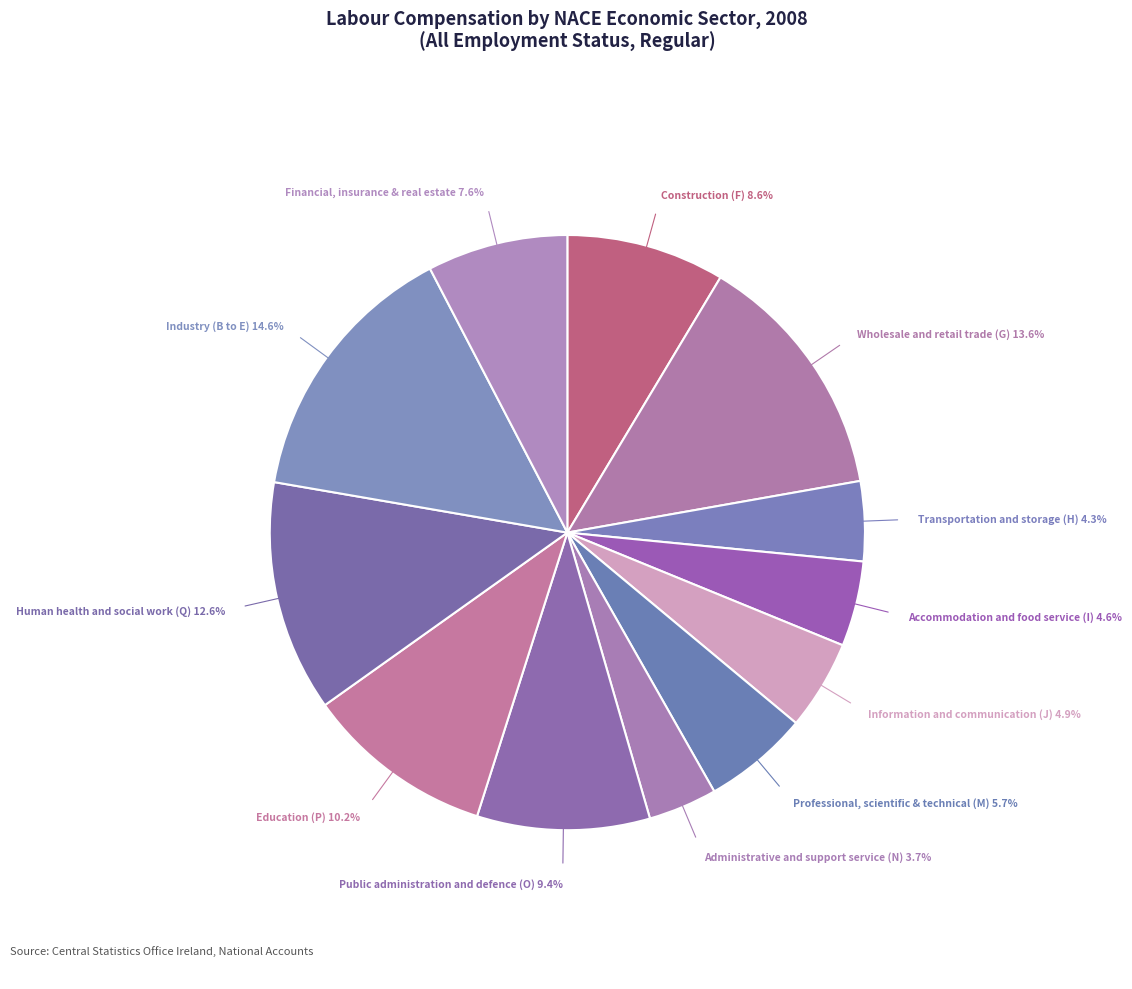

True or false: Financial, insurance & real estate accounts for 14% of the total.

False